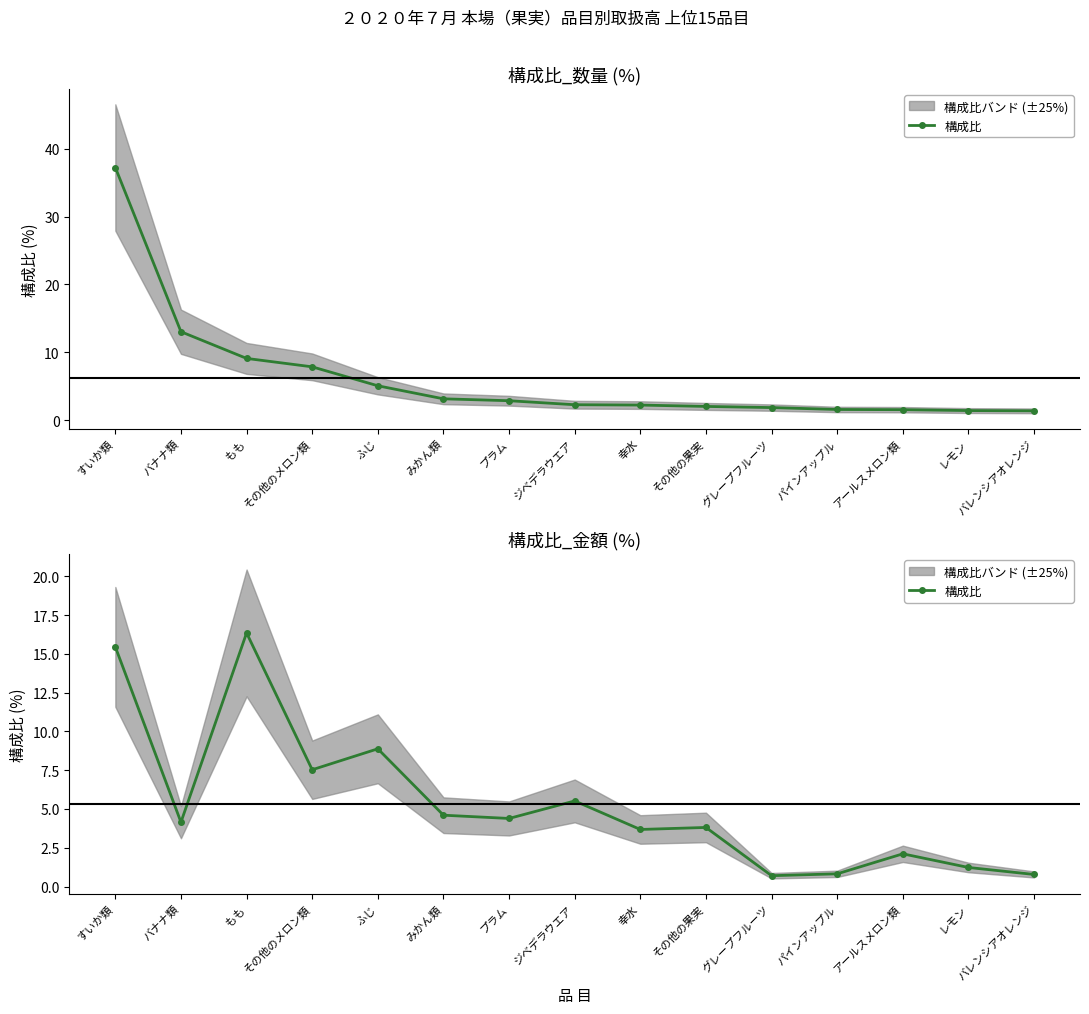

Between ふじ and レモン, which is larger?

ふじ